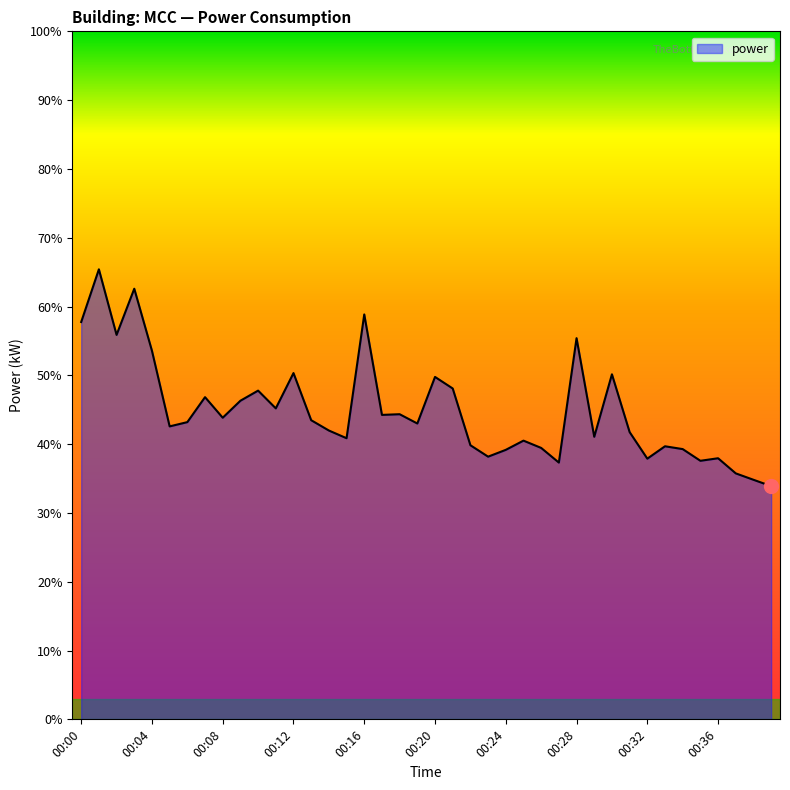

What is the difference between the maximum and minimum values?

31.5